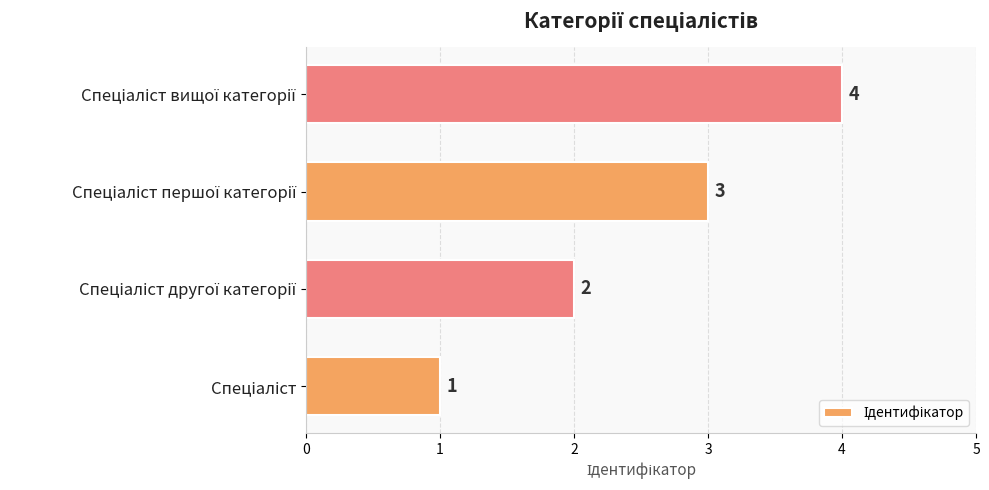

What is the sum of all values?

10